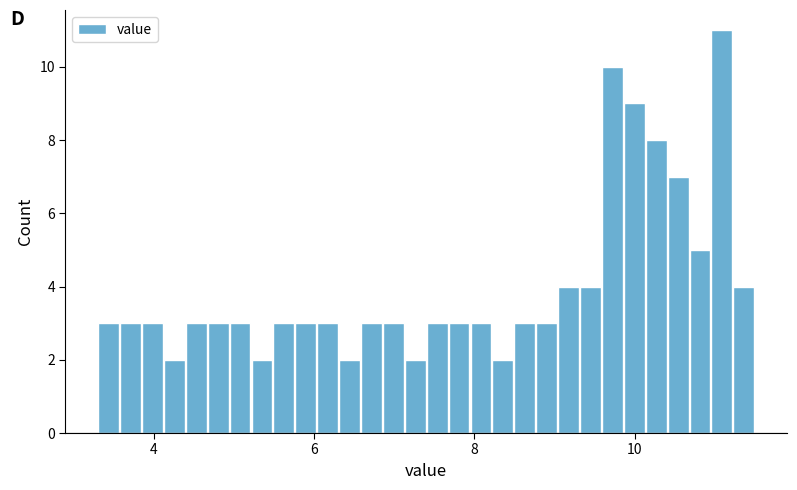

Around what value on the x-axis is the tallest bar? Give the approximate position of its centre, as read against the axis.

11.0